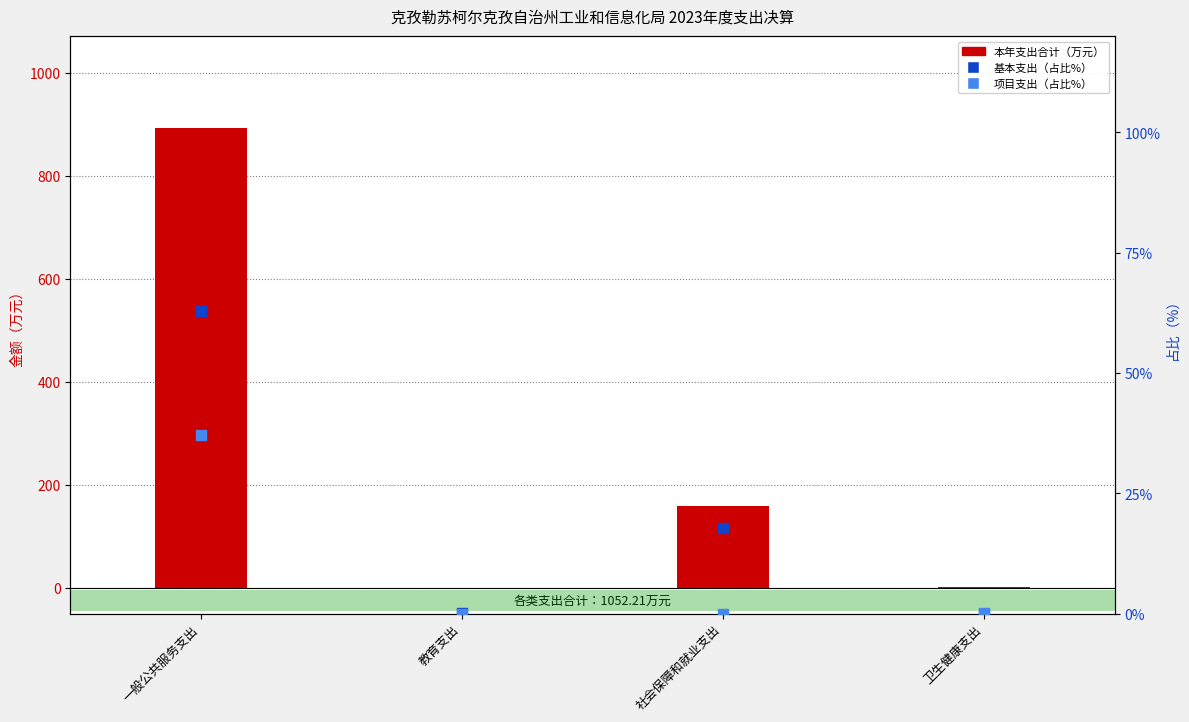

Which series has the largest Y range (max minus min)?

本年支出合计